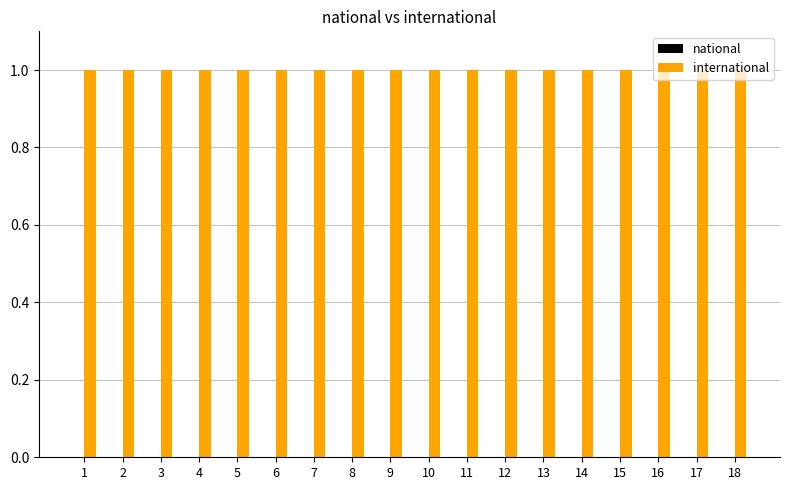

At which label does national reach its minimum?

1